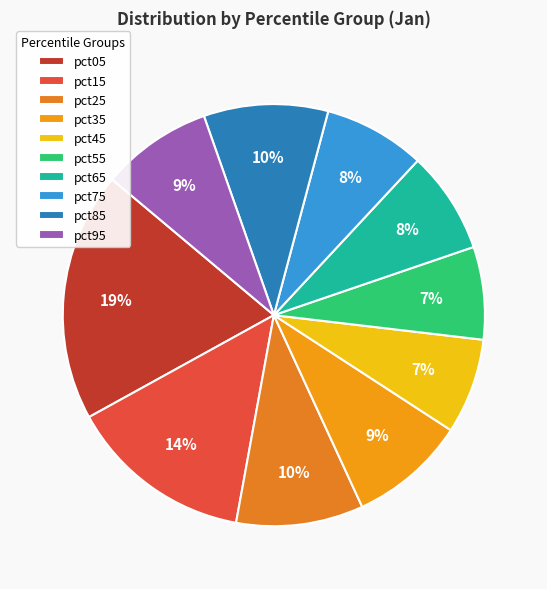

The pct05 slice represents 29% of the pie. True or false?

False